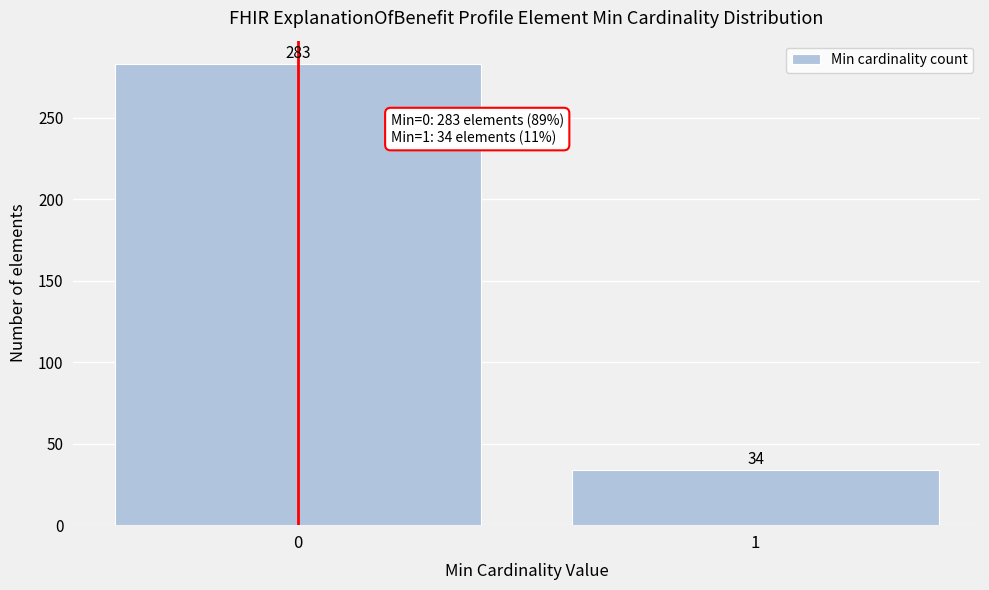

Reading left to right, list all the values displayed in this chart.

283	34